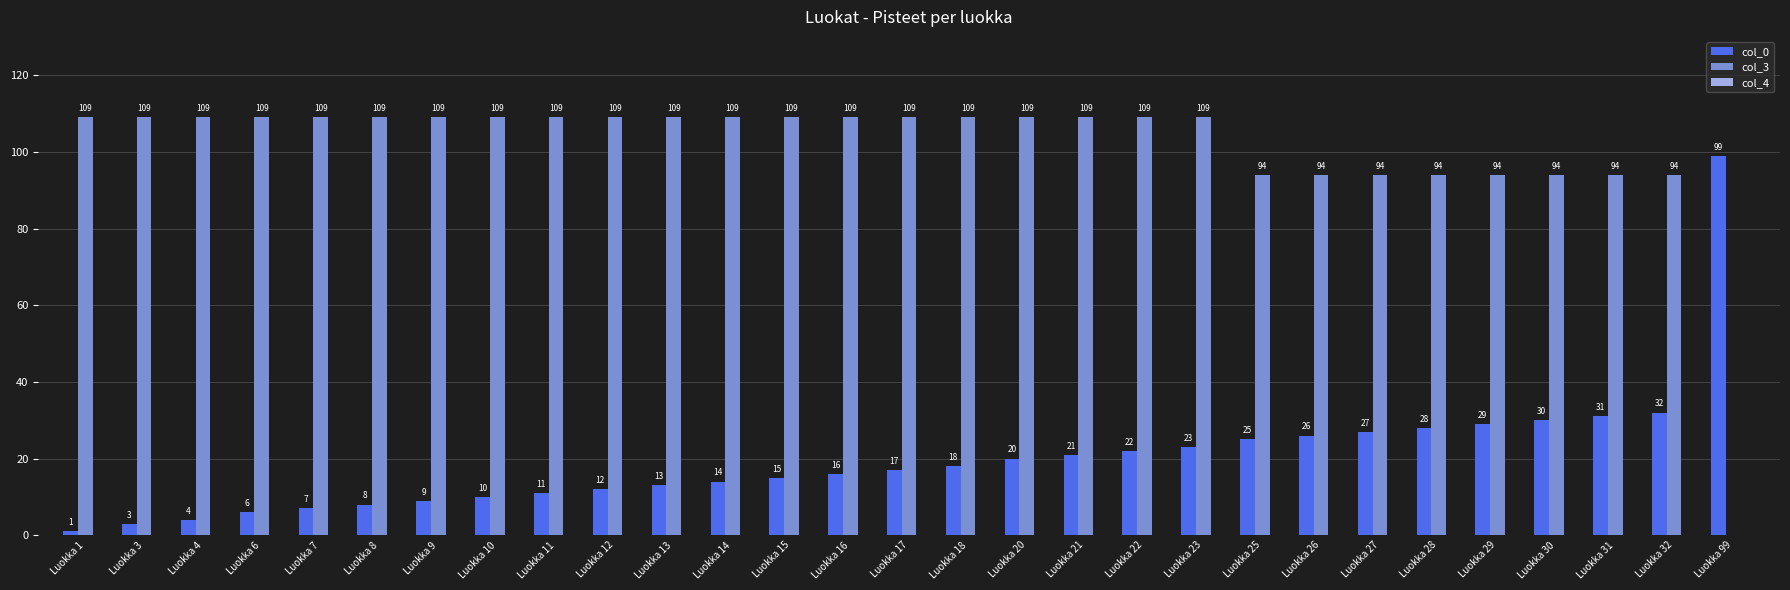

What is the sum of all col_0 values?

577